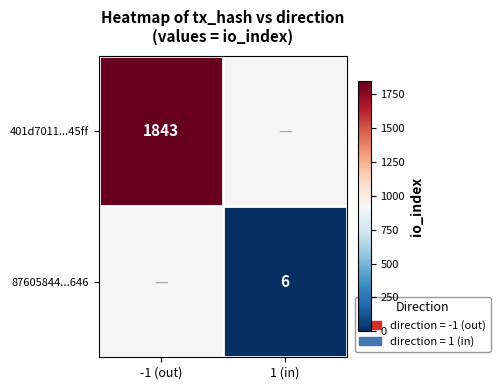

The 87605844...646 series shows 6 at 1 (in). True or false?

True